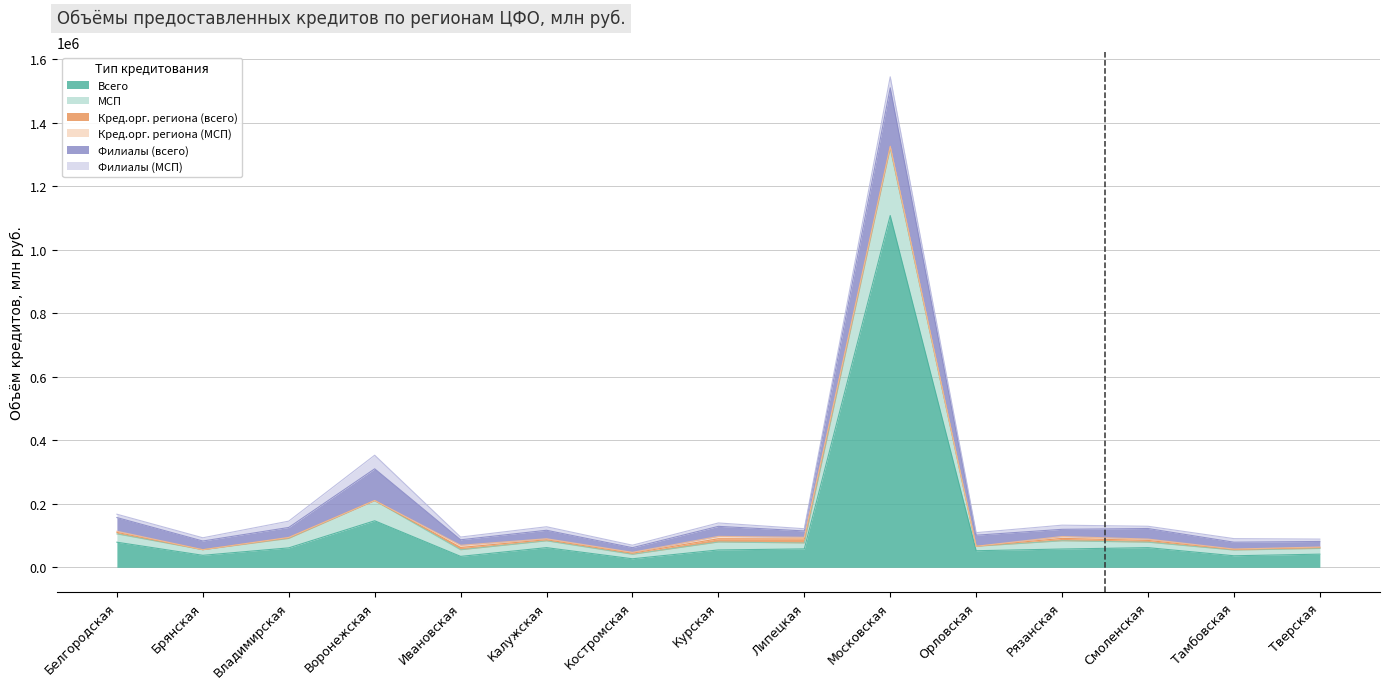

Reading left to right, what are all the values shown in this chart?

Всего: Белгородская=79118	Брянская=37846	Владимирская=61292	Воронежская=146607	Ивановская=34485	Калужская=62003	Костромская=26892	Курская=54772	Липецкая=58021	Московская=1108233	Орловская=52306	Рязанская=57641	Смоленская=61973	Тамбовская=36411	Тверская=41488
МСП: Белгородская=26187	Брянская=17673	Владимирская=29671	Воронежская=63539	Ивановская=20816	Калужская=21397	Костромская=14133	Курская=24893	Липецкая=18622	Московская=212117	Орловская=14021	Рязанская=25917	Смоленская=17133	Тамбовская=17953	Тверская=17909
Кред.орг. региона (всего): Белгородская=4823	Брянская=0	Владимирская=2043	Воронежская=200	Ивановская=7234	Калужская=3567	Костромская=3535	Курская=10334	Липецкая=12547	Московская=4080	Орловская=0	Рязанская=7585	Смоленская=5651	Тамбовская=1931	Тверская=2643
Кред.орг. региона (МСП): Белгородская=3536	Брянская=0	Владимирская=1196	Воронежская=200	Ивановская=6858	Калужская=3074	Костромская=2668	Курская=7406	Липецкая=5297	Московская=1952	Орловская=0	Рязанская=5949	Смоленская=4203	Тамбовская=1177	Тверская=1924
Филиалы (всего): Белгородская=43118	Брянская=27364	Владимирская=31411	Воронежская=99740	Ивановская=17363	Калужская=26711	Костромская=14683	Курская=31647	Липецкая=20140	Московская=184146	Орловская=34877	Рязанская=22633	Смоленская=33288	Тамбовская=21698	Тверская=17450
Филиалы (МСП): Белгородская=10509	Брянская=10175	Владимирская=19863	Воронежская=42855	Ивановская=8600	Калужская=11029	Костромская=7783	Курская=10673	Липецкая=6925	Московская=34631	Орловская=8030	Рязанская=13068	Смоленская=7093	Тамбовская=11220	Тверская=7507